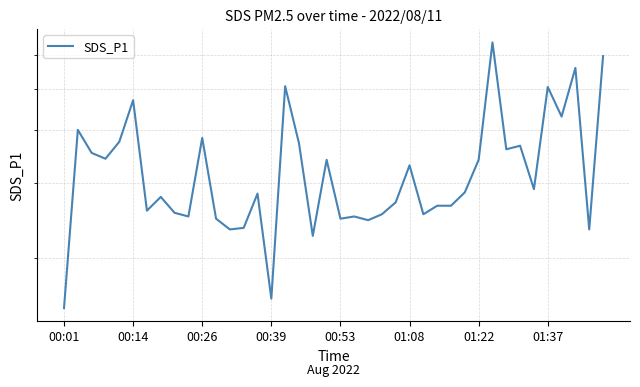

The value at 28 is 0.7. True or false?

False